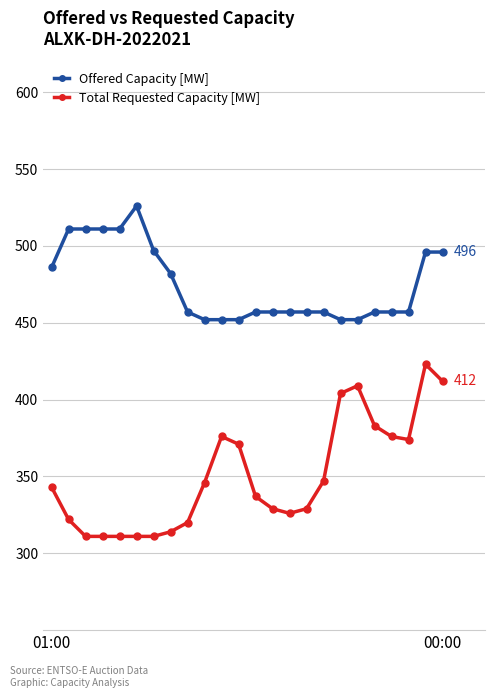

Which series has the largest total across all categories?

Offered Capacity [MW]